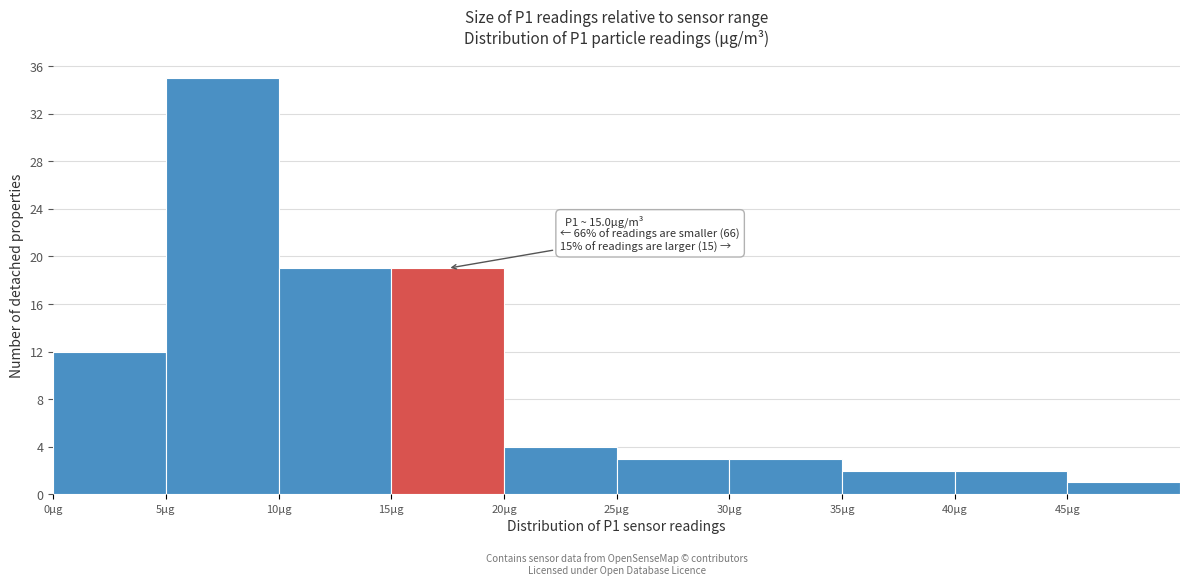

Over which range of the x-axis is the bar tallest?

5 to 10